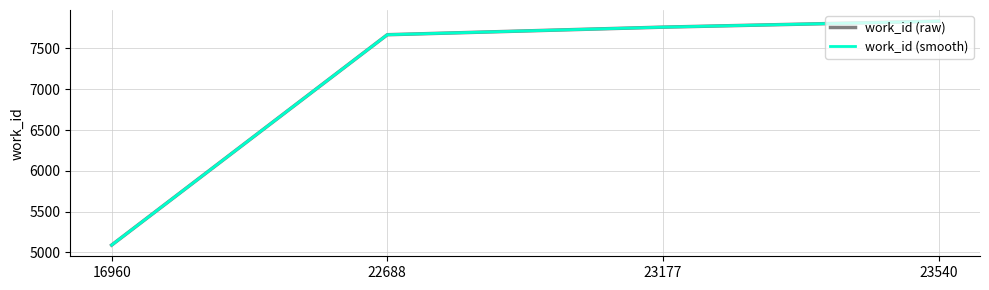

Reading right to left, extract all data points from this chart.

work_id (raw): 23540=7835	23177=7762	22688=7669	16960=5088
work_id (smooth): 23540=7835	23177=7762	22688=7669	16960=5088